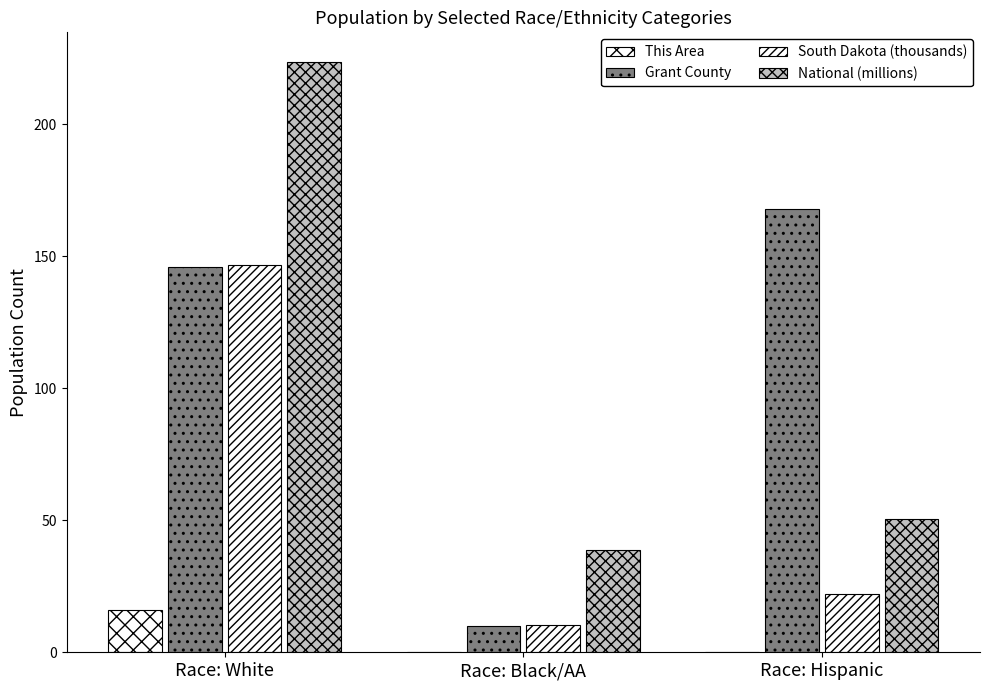

The This Area series shows 0.0 at Race: Hispanic. True or false?

True